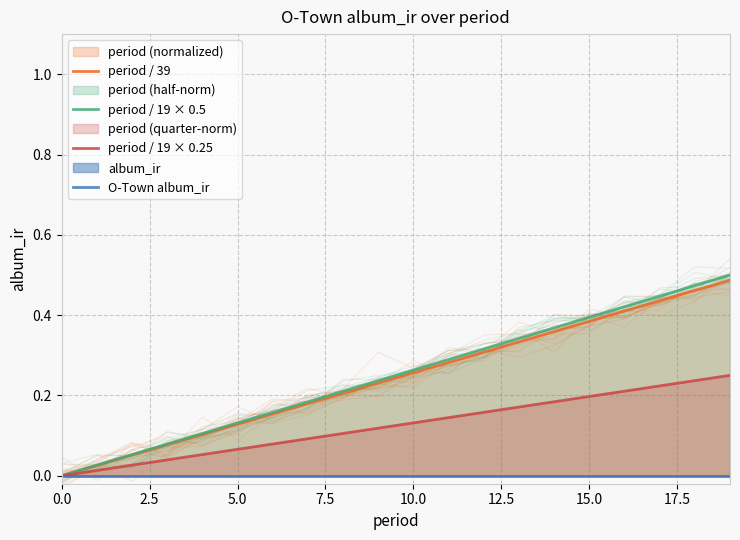

Is the value of O-Town album_ir at 19 greater than the value of period / 19 × 0.5 at 19?

No